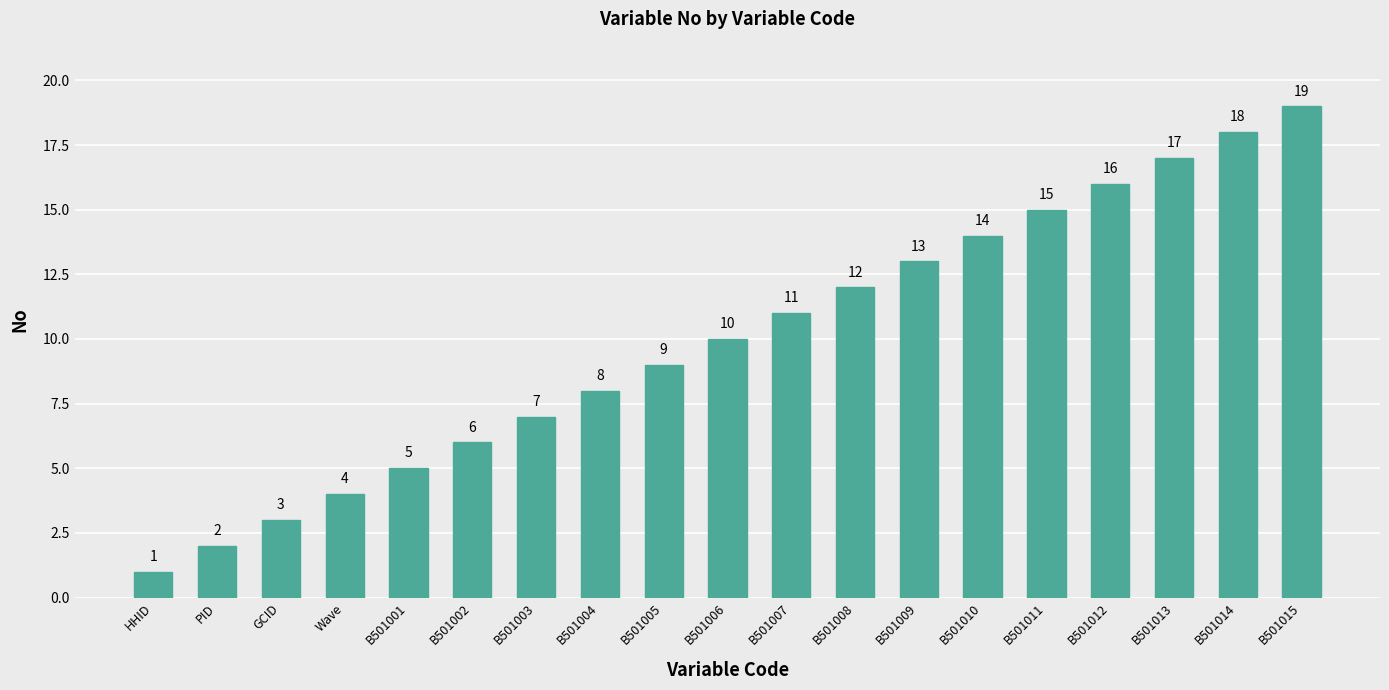

At which label is the value closest to 10?

B501006